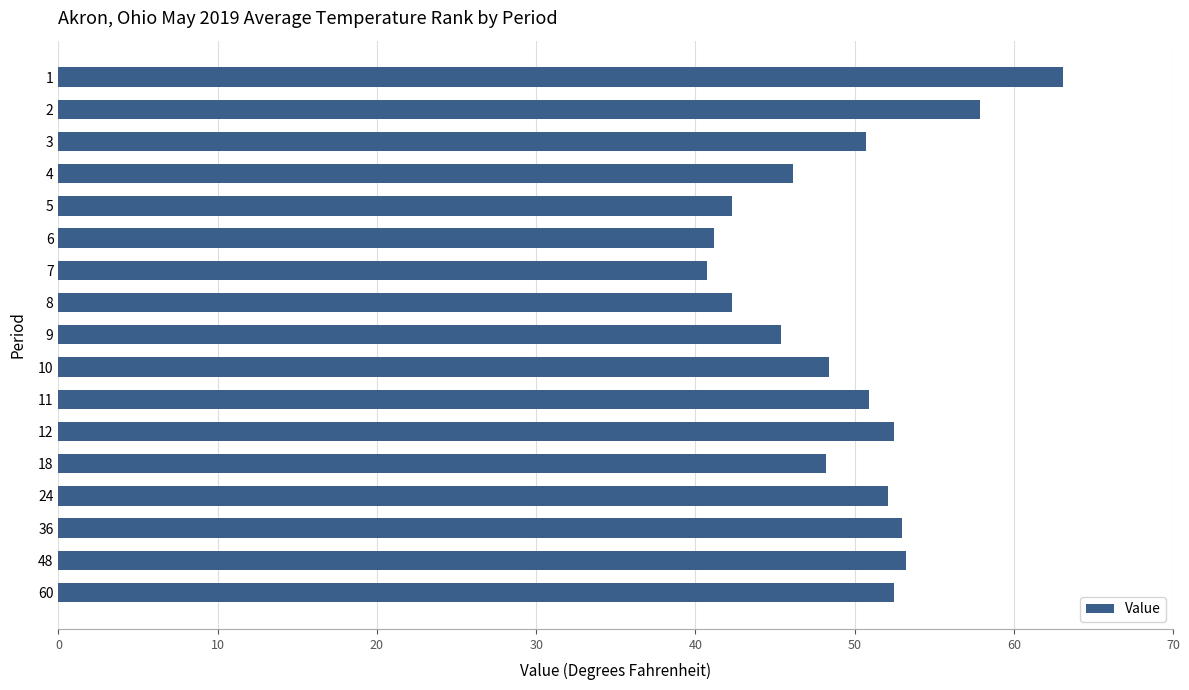

What is the maximum value shown in the chart?

63.1